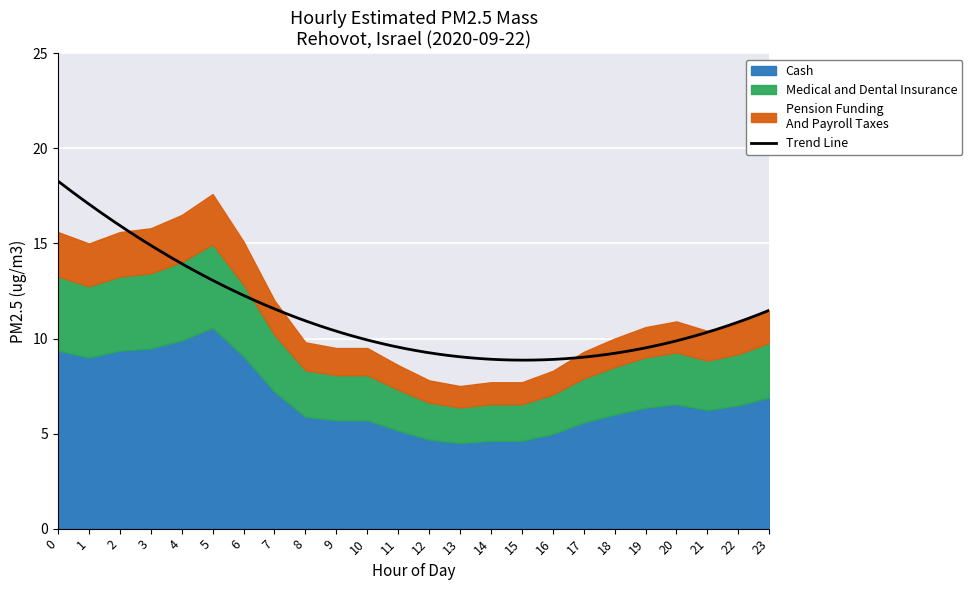

Where is the data nearest to the value 12?

7